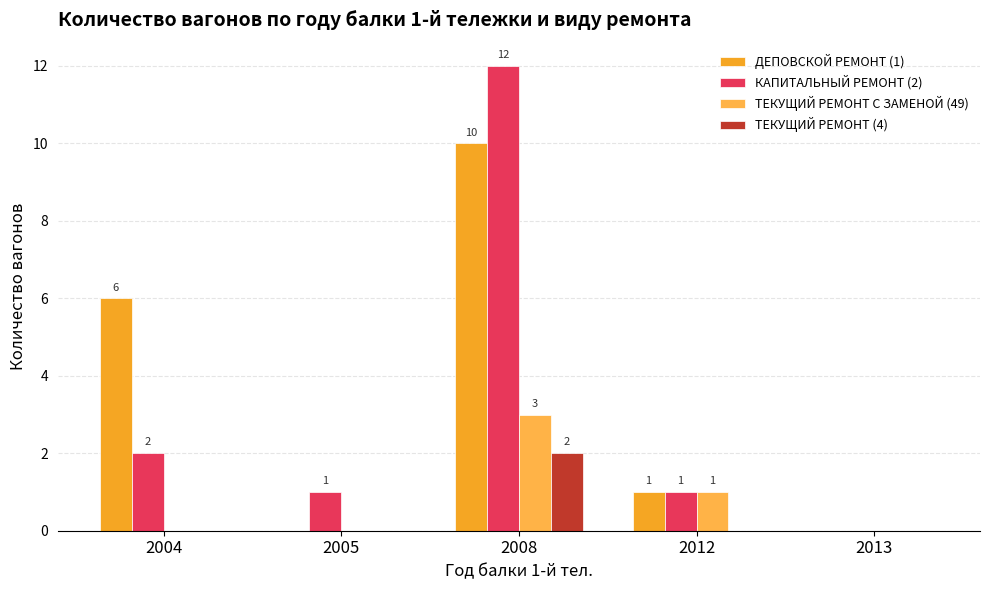

At which category does the chart reach its peak across all series?

2008